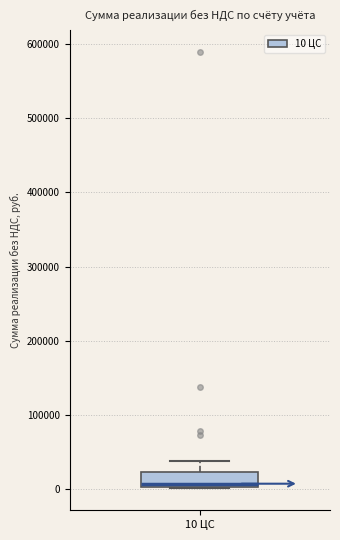

Read this box plot against the y-axis: the position of the median line, the range covered by the box, and the ends of both whiskers. The values are not printed on the chart, so give them approximately, as read against the axis.

median 10000, box 0 to 20000, whiskers 0 to 40000